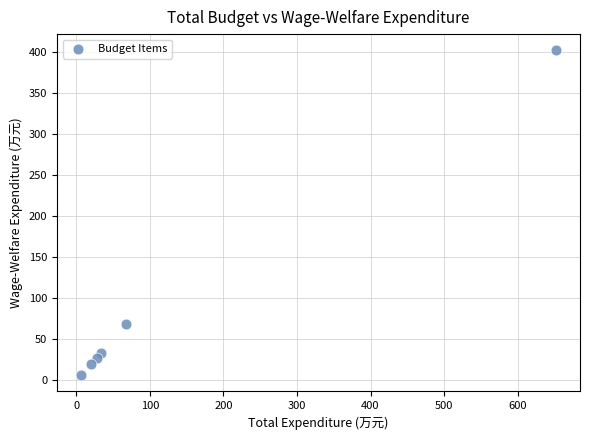

What is the average Y value?

92.8